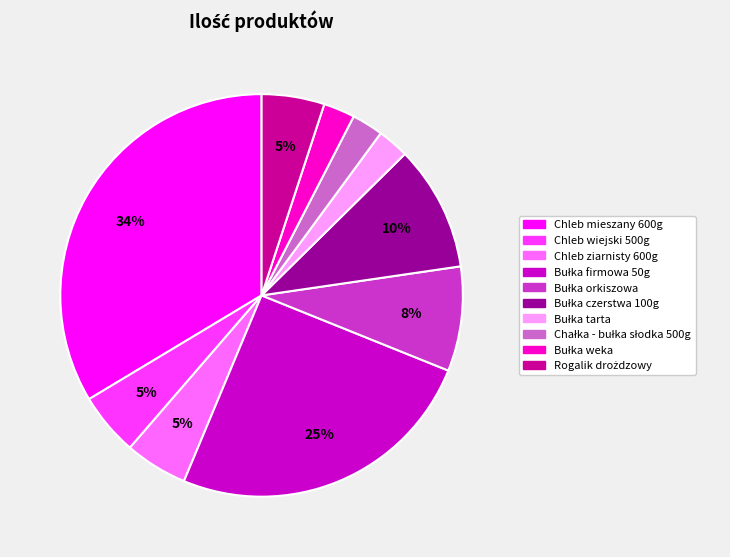

To the nearest percent, what percentage of the pie is Chleb wiejski 500g?

5%